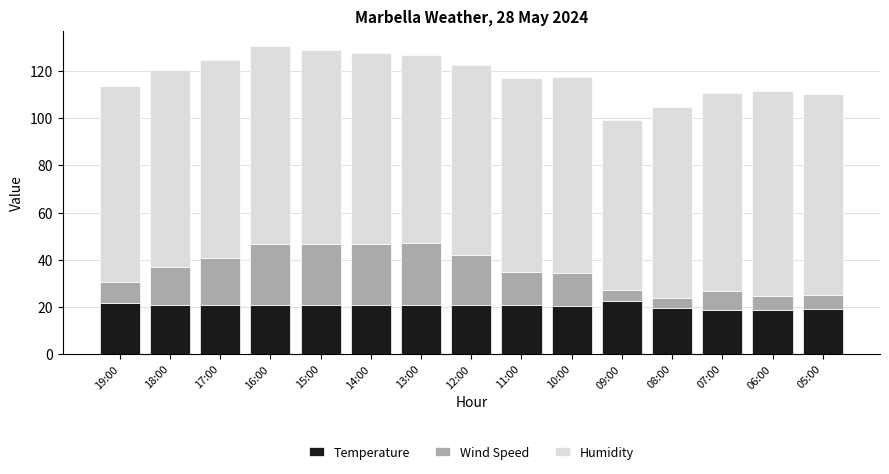

The value of Temperature at 17:00 is 20.6. True or false?

True